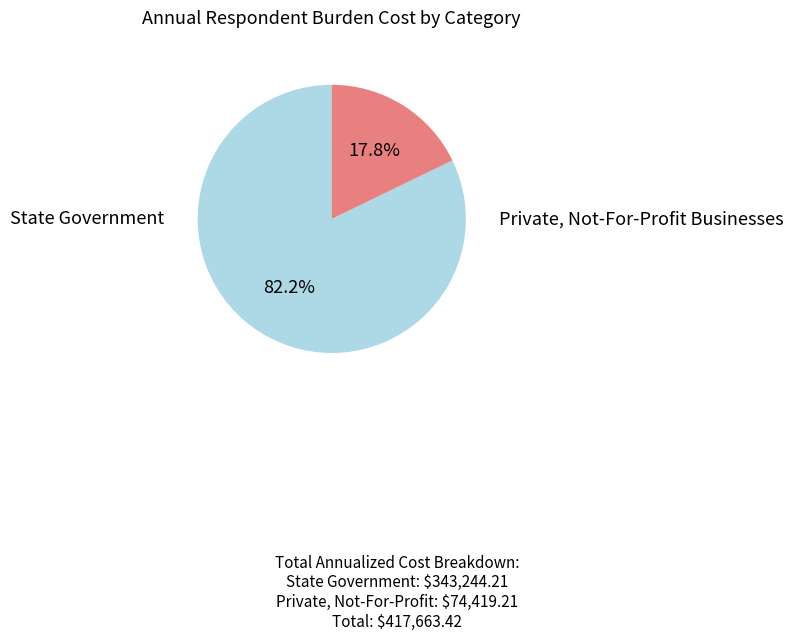

Is there any slice that represents more than half of the pie?

Yes